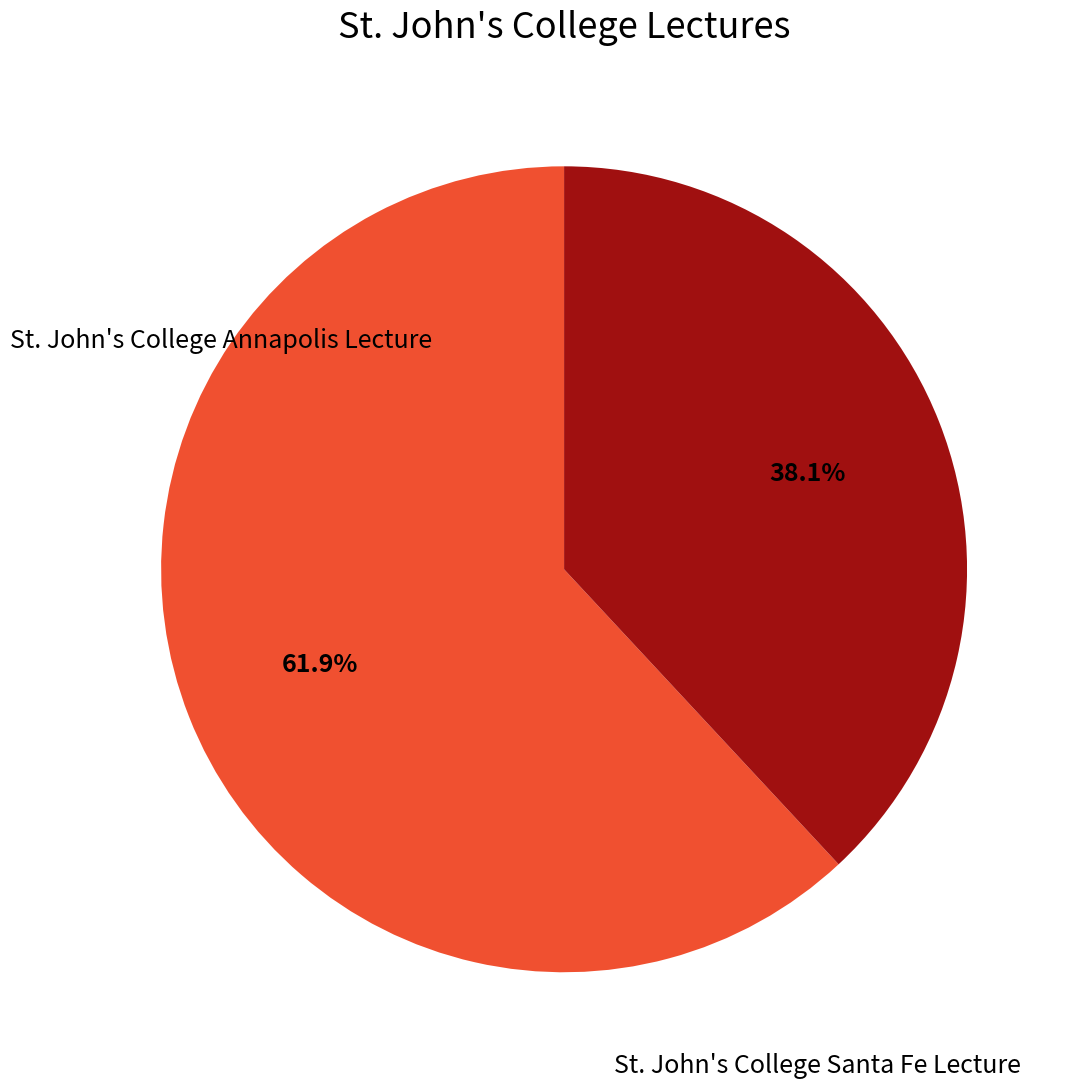

Is St. John's College Santa Fe Lecture the majority of the pie?

Yes